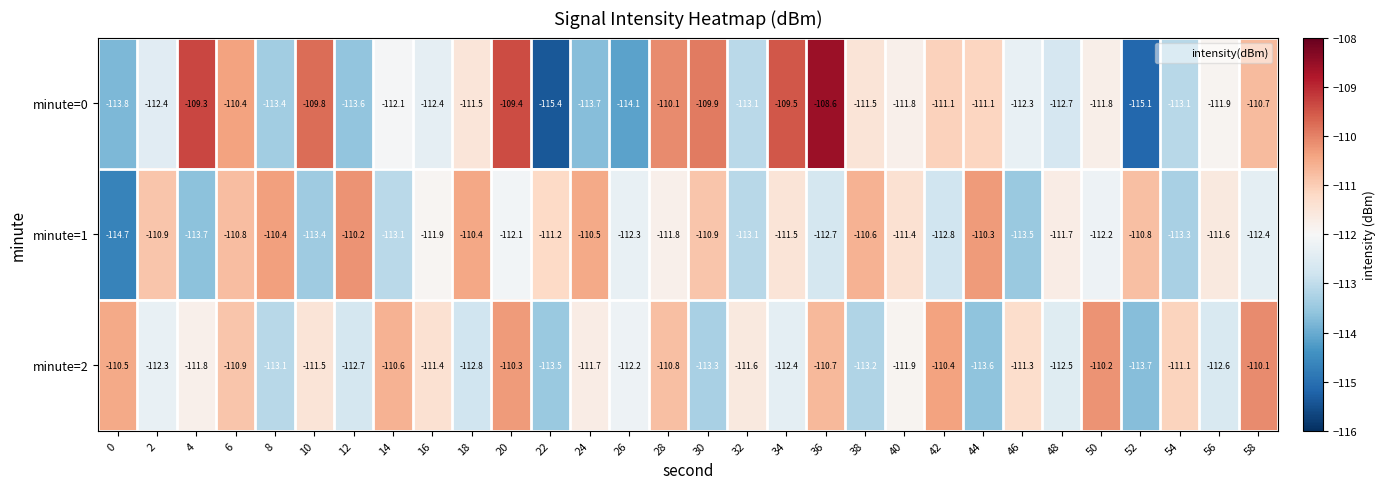

Read the minute=0 value at 46.

-112.3